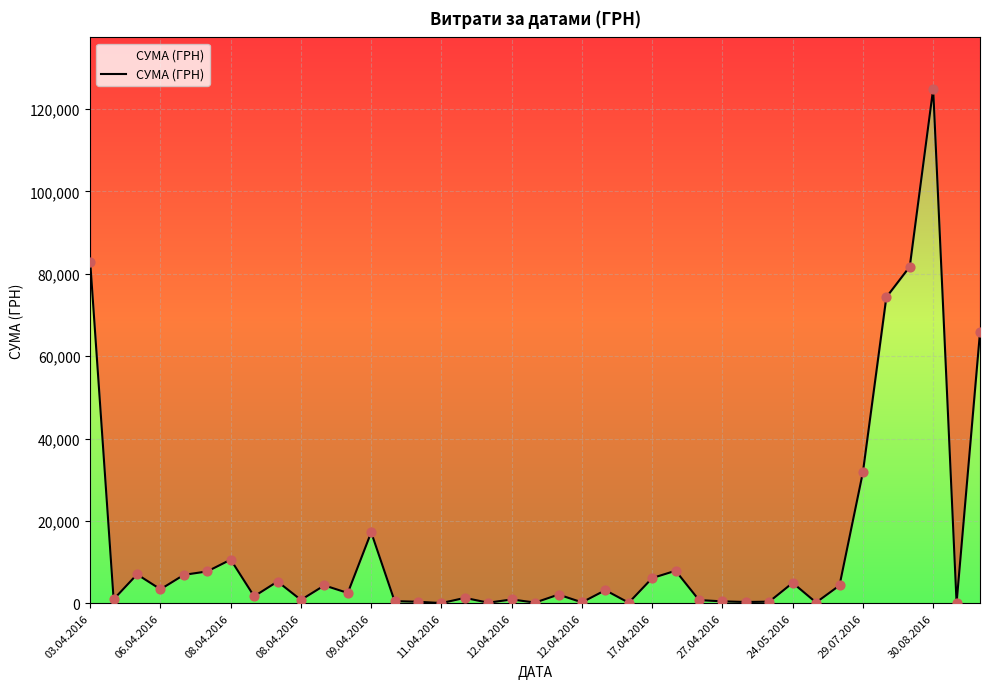

Between 08.04.2016 and 27.04.2016, which is larger?

08.04.2016